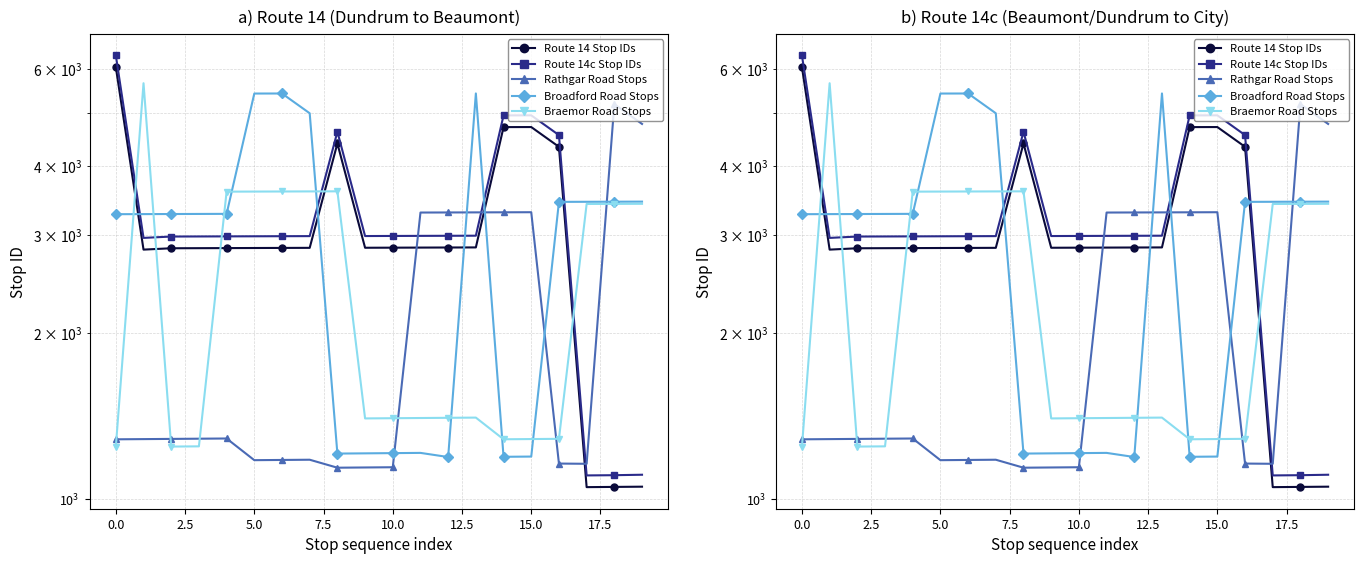

How many lines are shown in the chart?

5